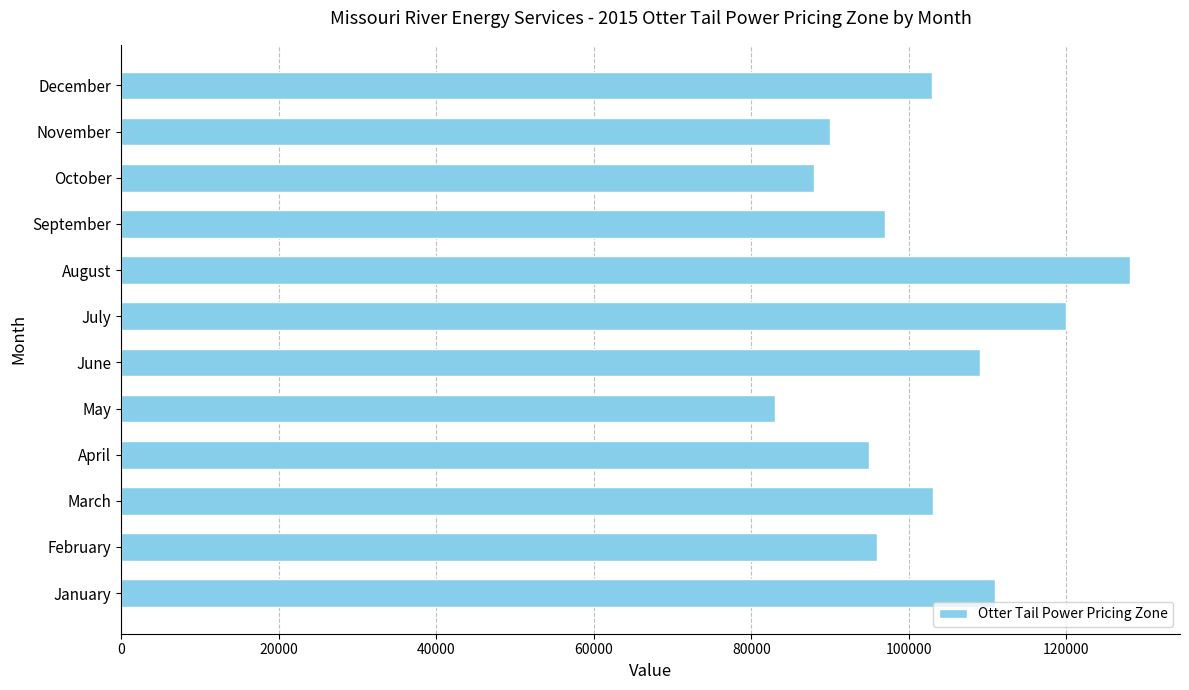

What value does the data have at January?

110972.9